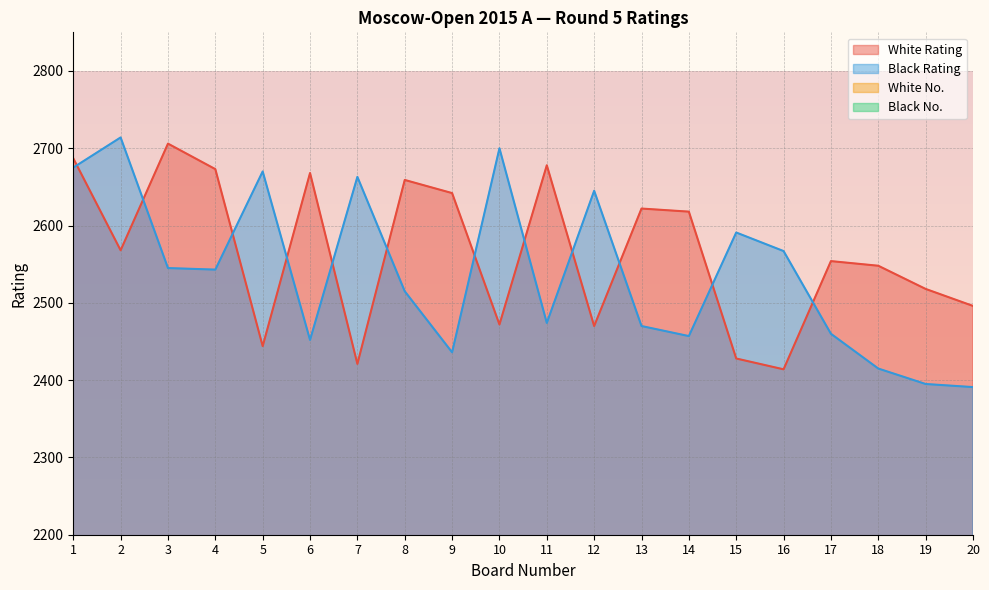

True or false: White No. and White Rating intersect in this chart.

False